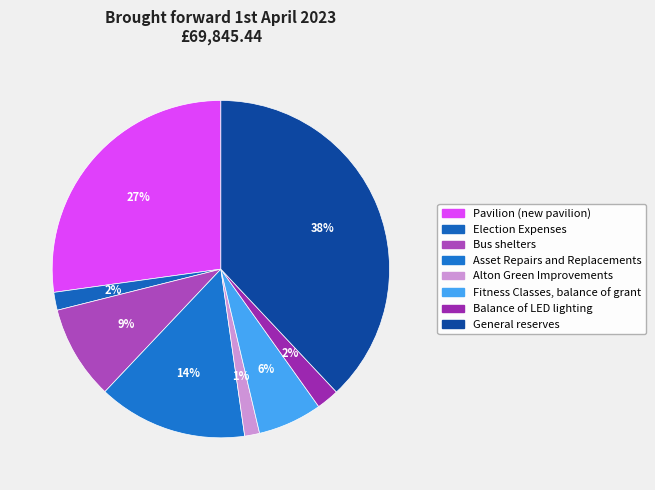

To the nearest percent, what portion does Pavilion (new pavilion) represent?

27%